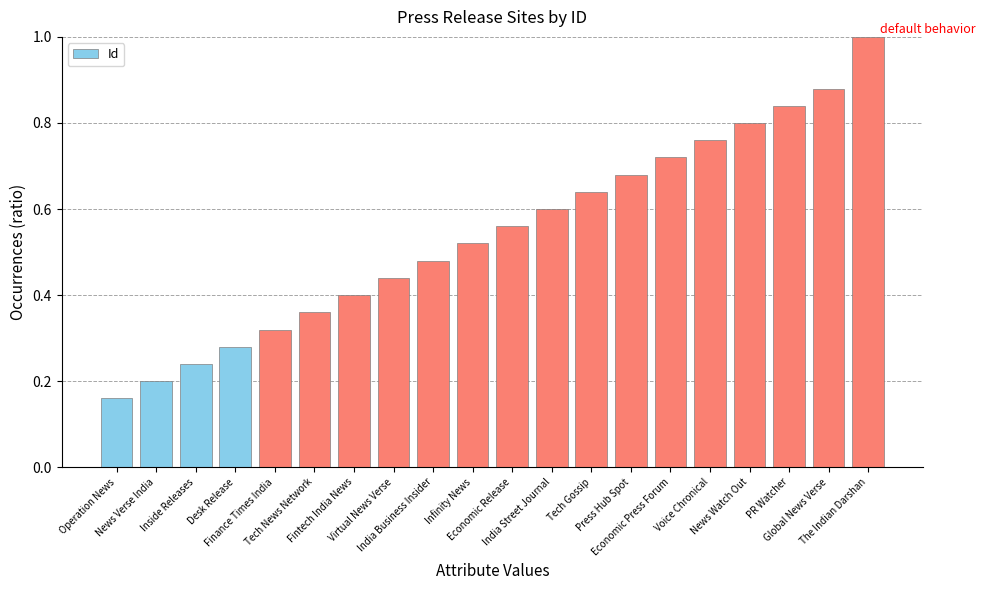

The value at News Watch Out is 0.8. True or false?

True